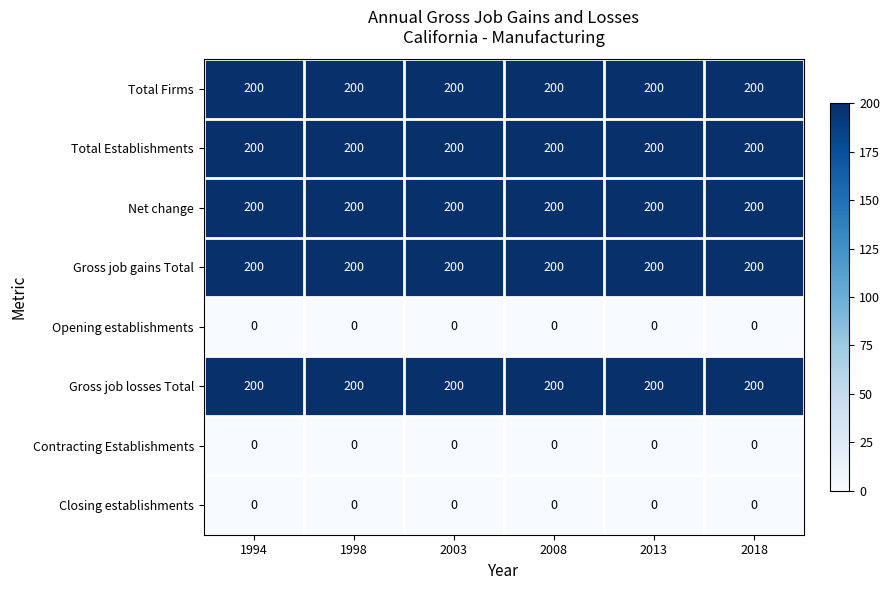

What is the greatest value displayed?

200